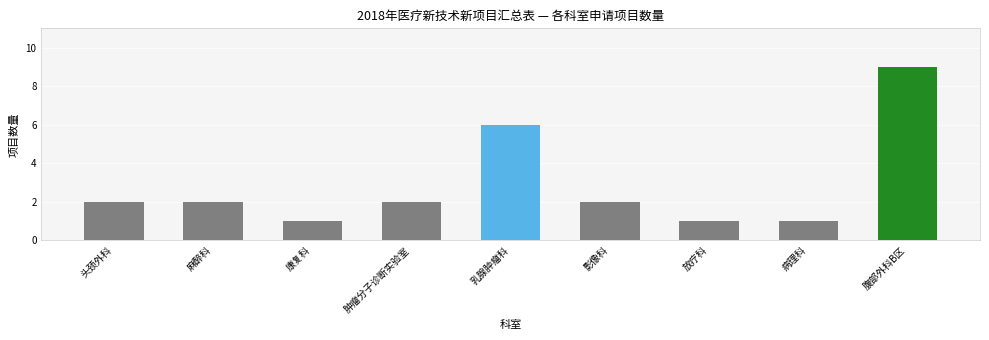

What is the approximate value at 肿瘤分子诊断实验室?

2